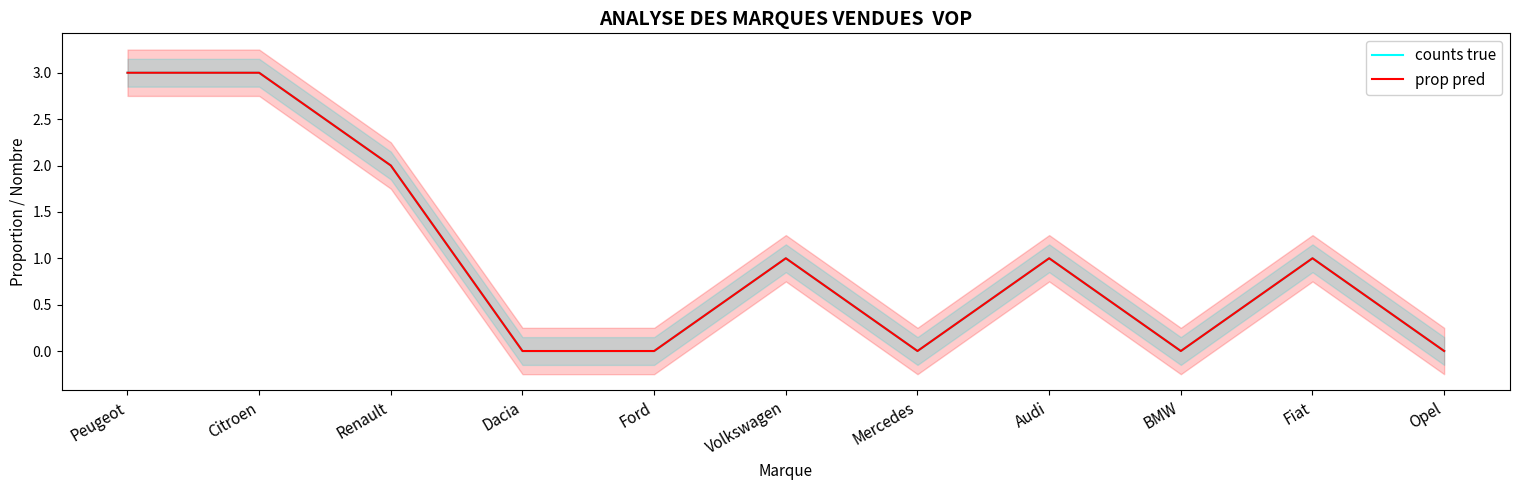

Rank the series at Ford from highest to lowest value.

counts true, prop pred